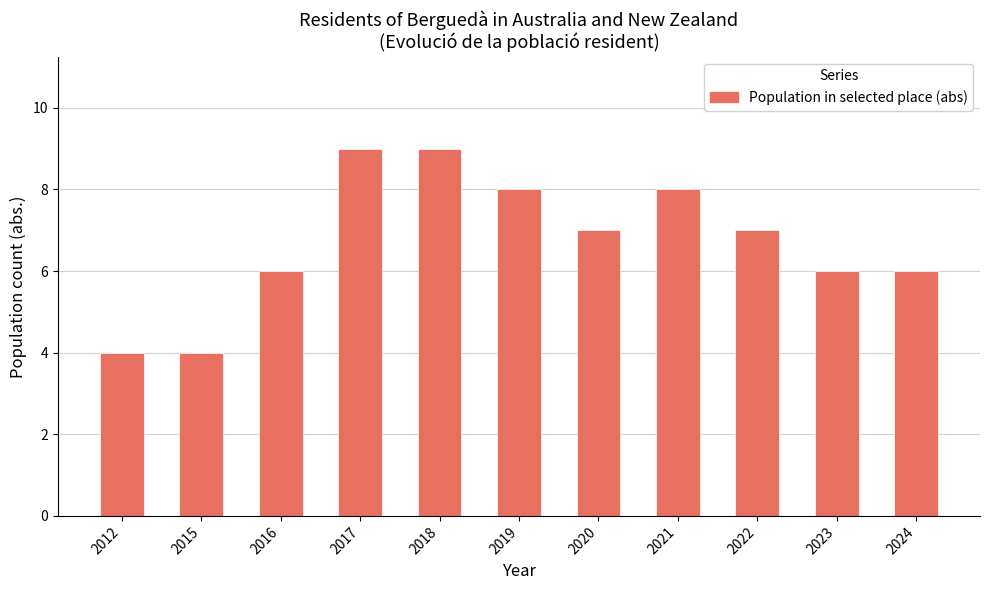

What is the value of the 11th bar from the left?

6